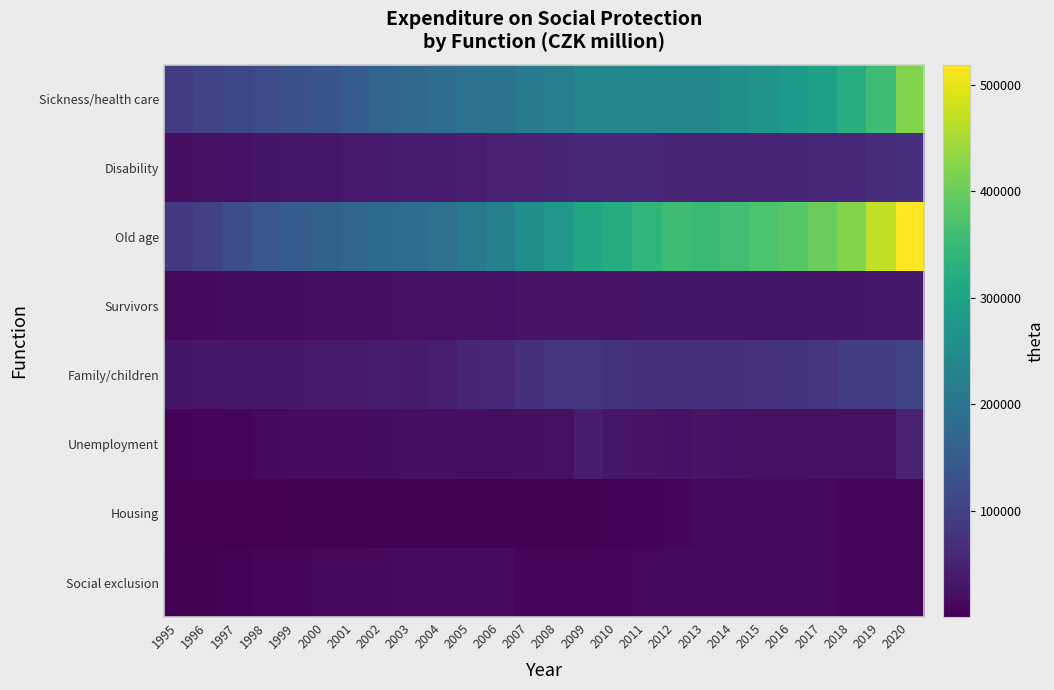

At how many categories does at least one series exceed 357663?

8